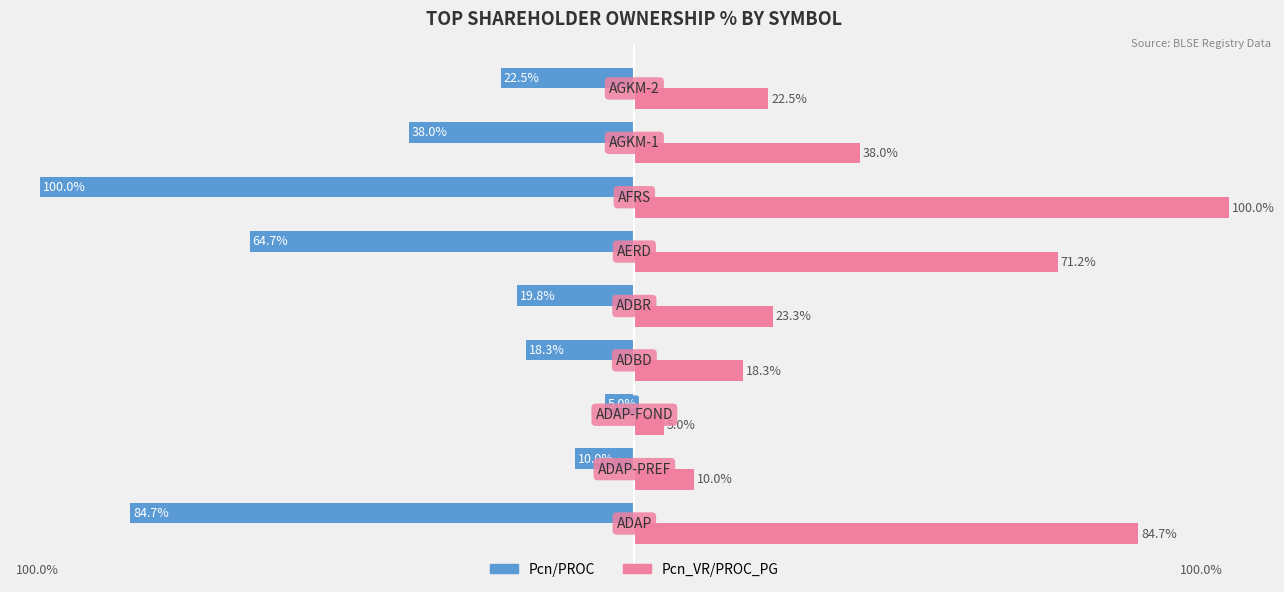

Rank the series by their maximum value, from lowest to highest.

Pcn/PROC, Pcn_VR/PROC_PG